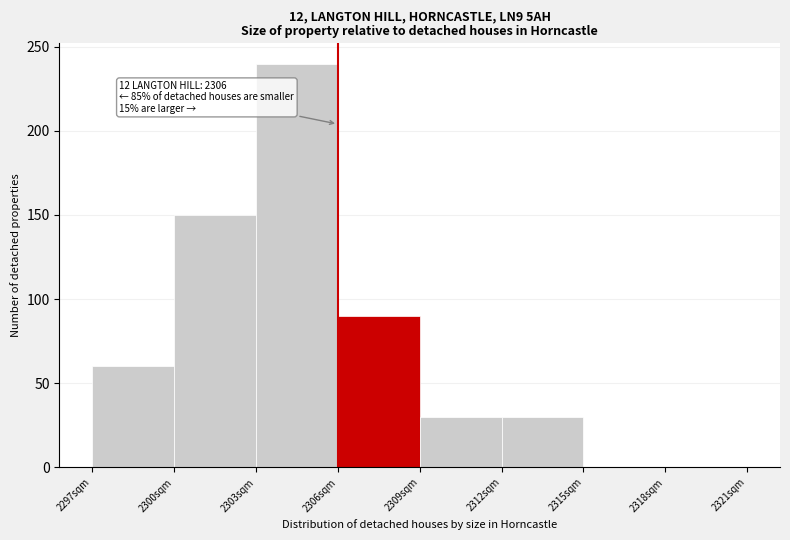

Which range on the x-axis has the tallest bar?

2303 to 2306